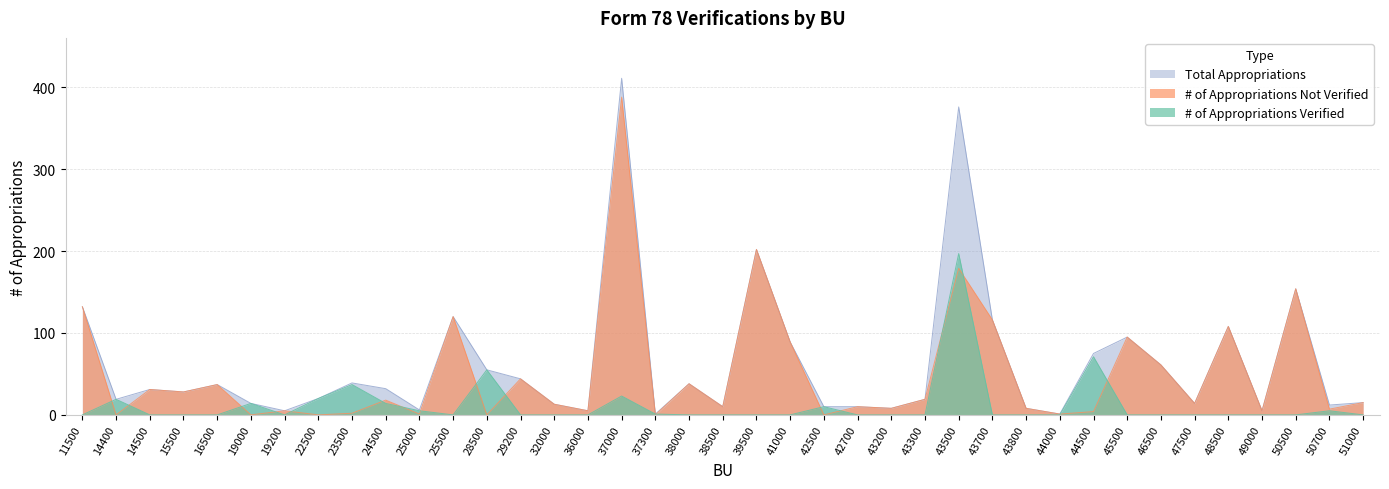

At which category is the sum across all series the highest?

37000